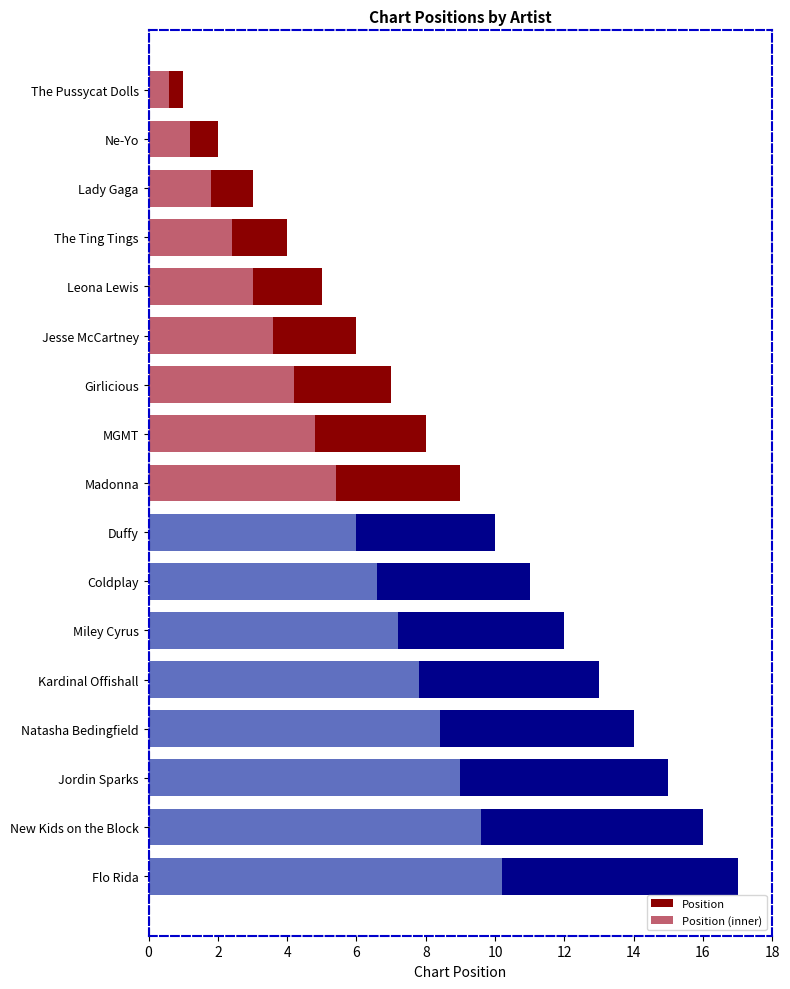

What are all the series names shown in the legend?

Position, Position (inner)